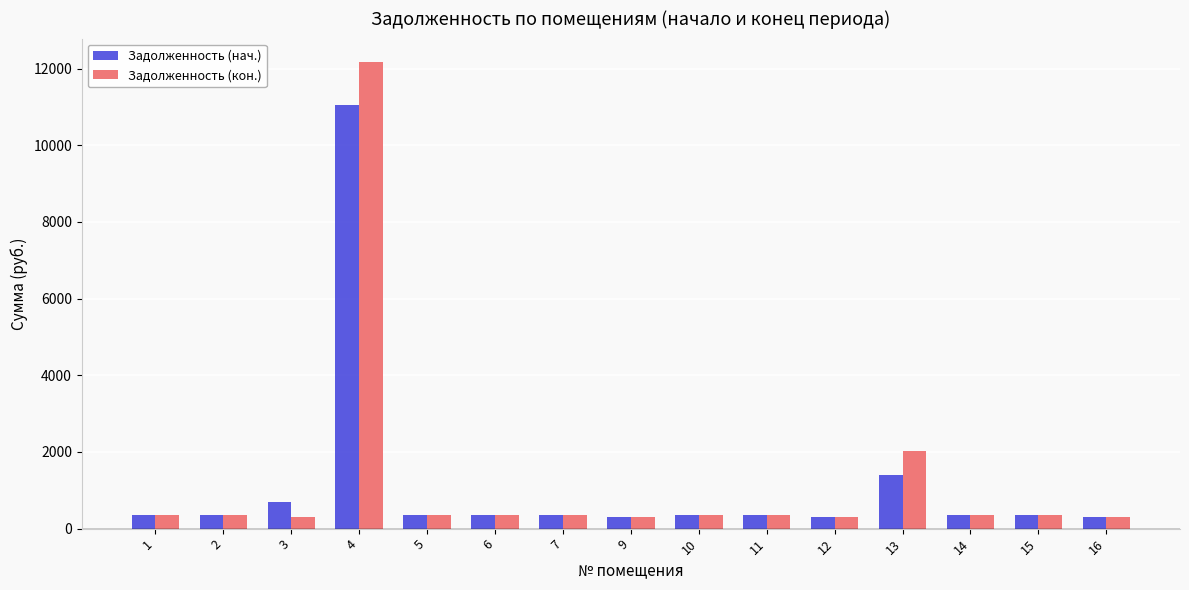

Rank the series by their maximum value, from lowest to highest.

Задолженность (нач.), Задолженность (кон.)